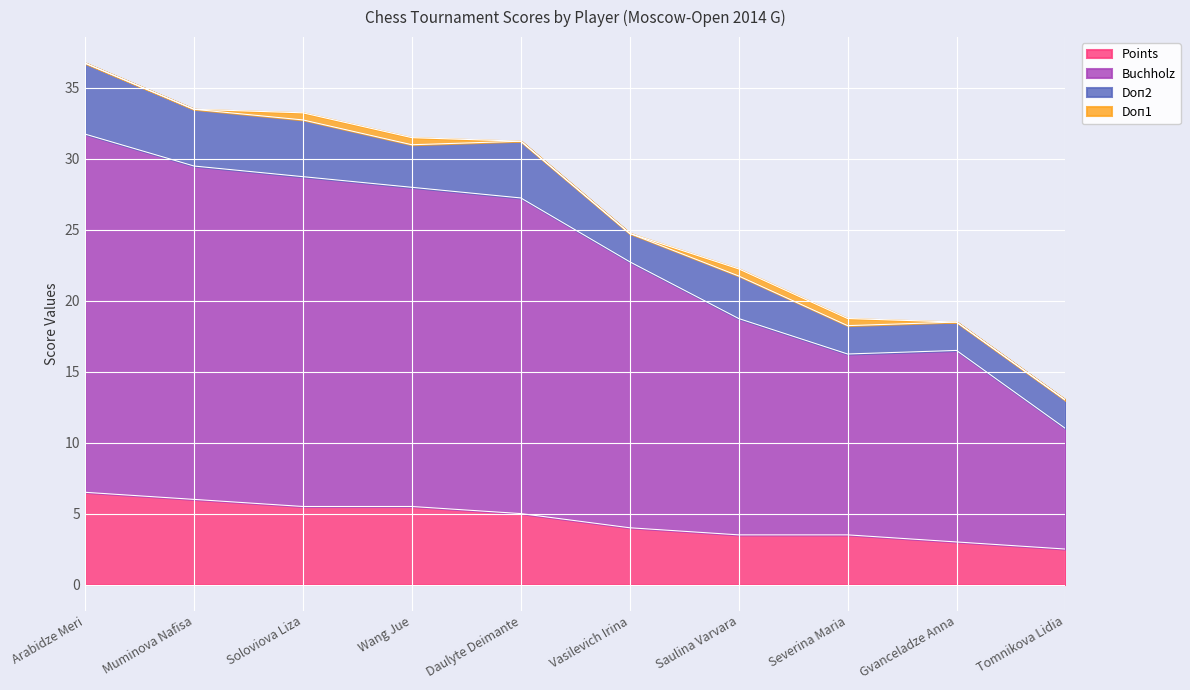

Which series changed the most between Vasilevich Irina and Severina Maria?

Buchholz